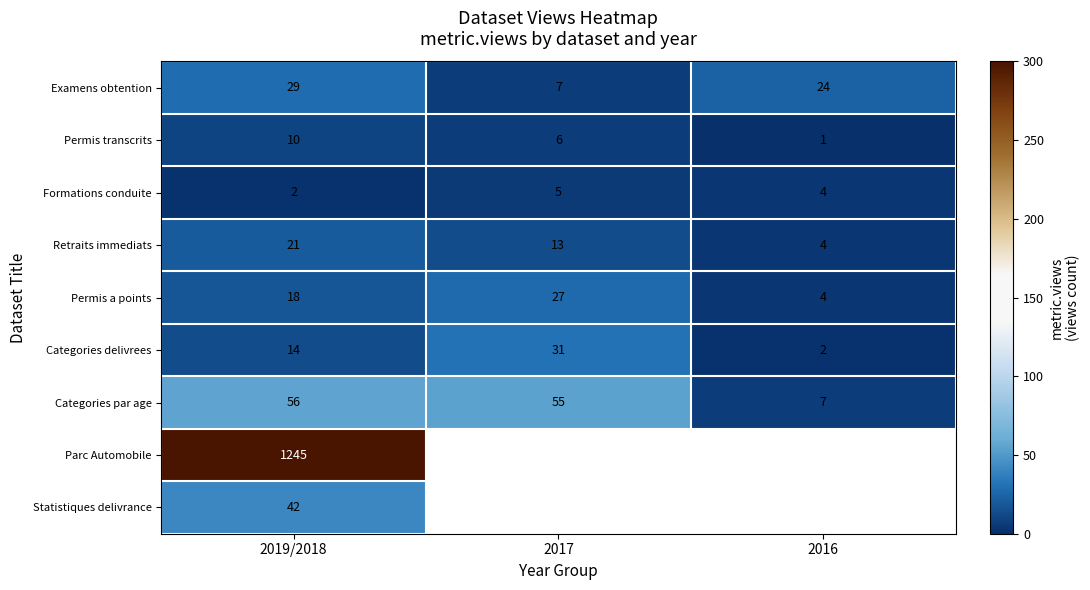

What is the average value of the Categories par age series?

39